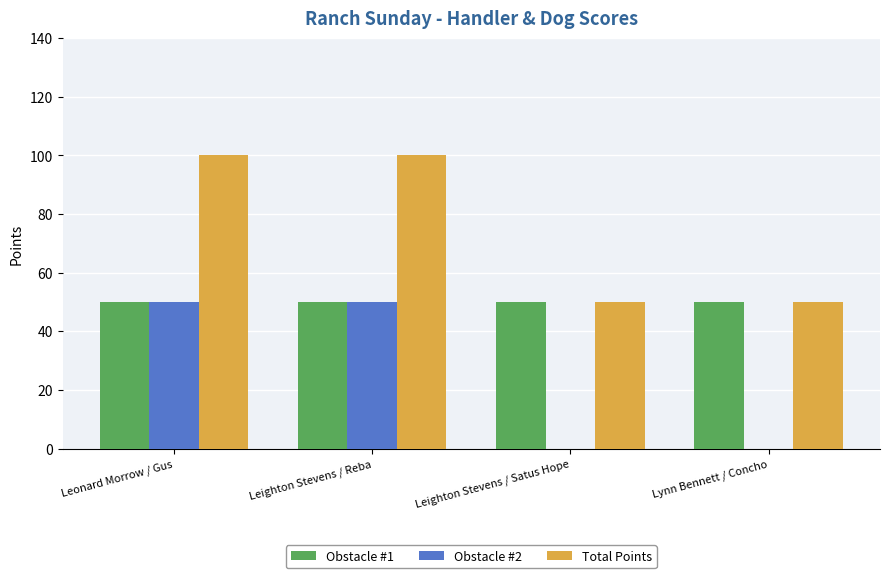

How many groups of bars are there?

4